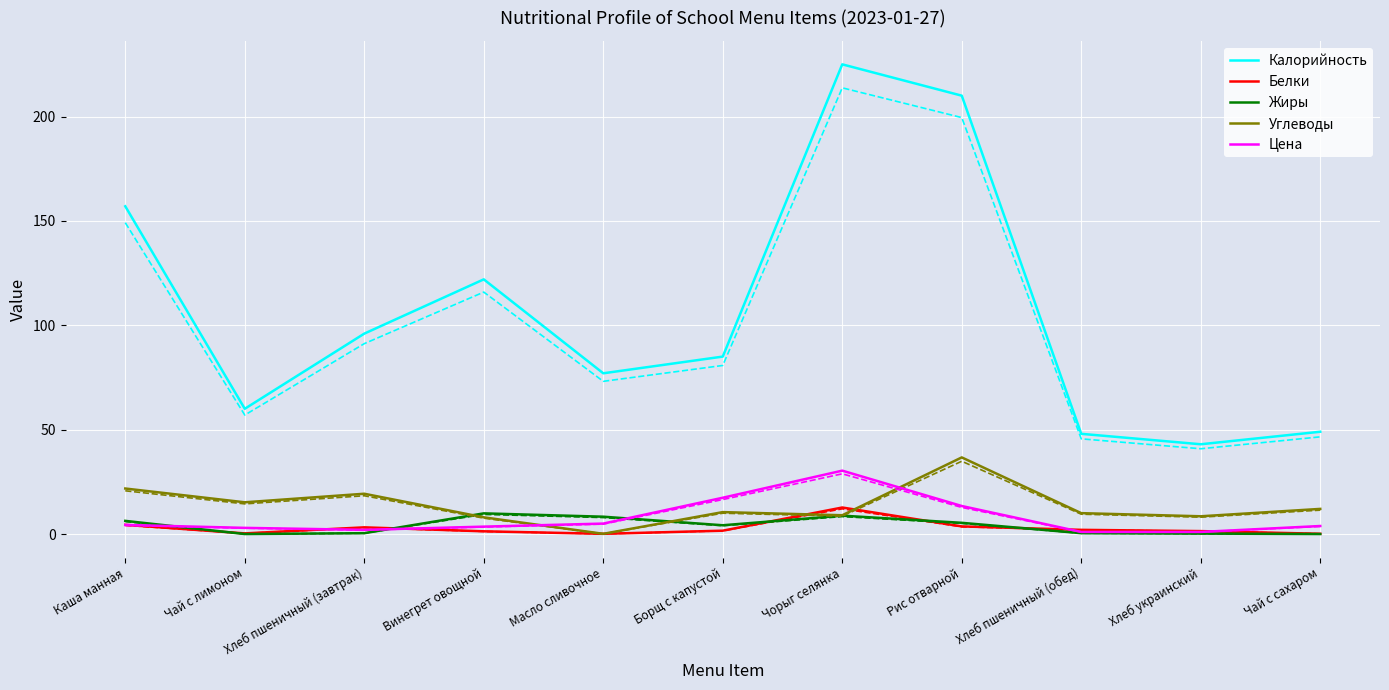

After their last crossing, which series has the higher values: Углеводы or Белки?

Углеводы